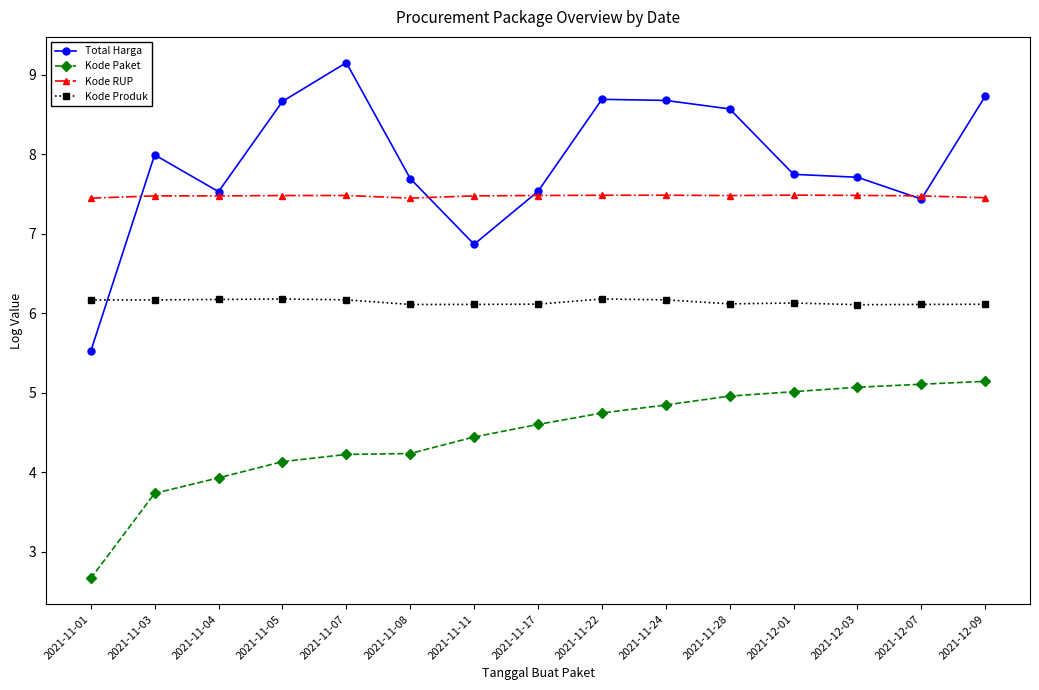

At which category does the chart reach its minimum across all series?

2021-11-01